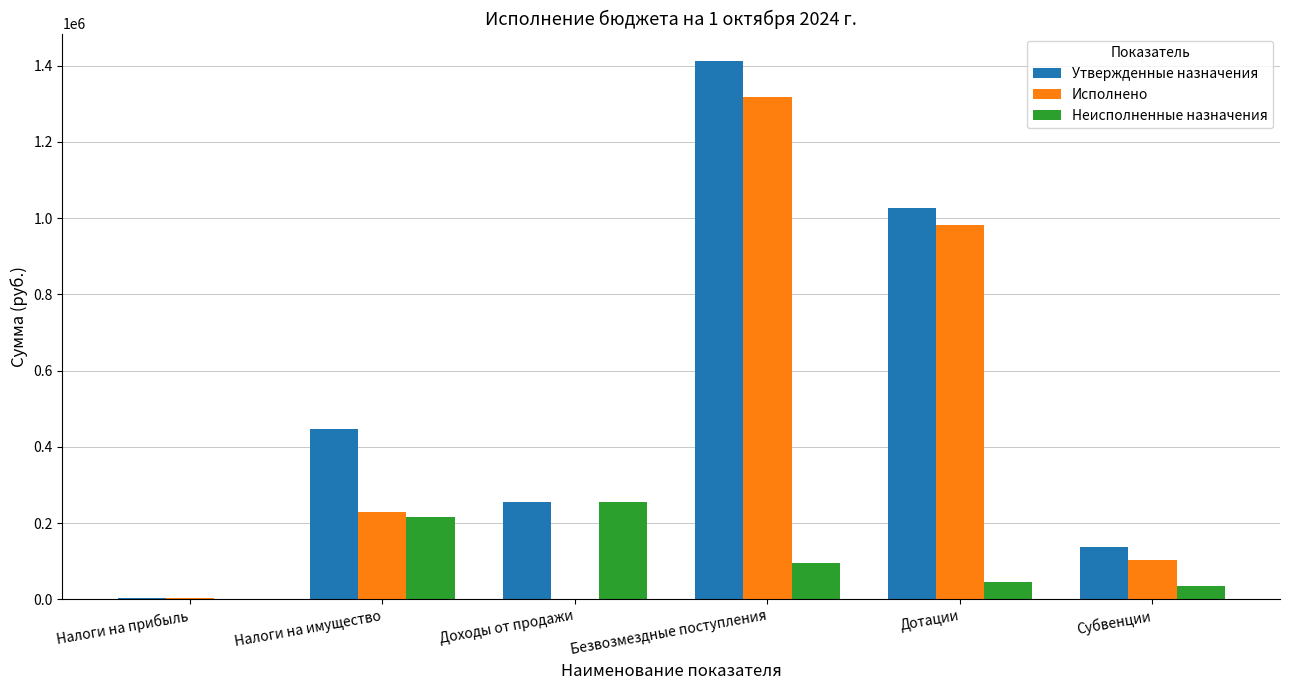

Between Налоги на имущество and Дотации, which series saw the biggest shift?

Исполнено